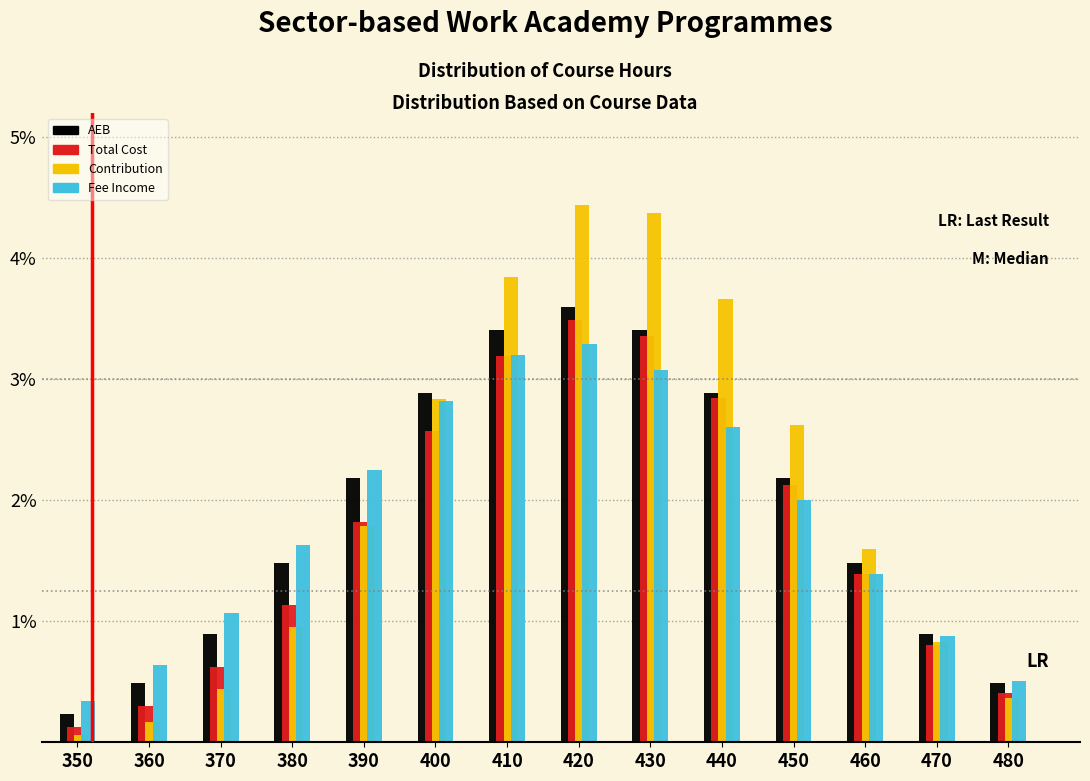

Between 400 and 480, which series saw the biggest shift?

Contribution